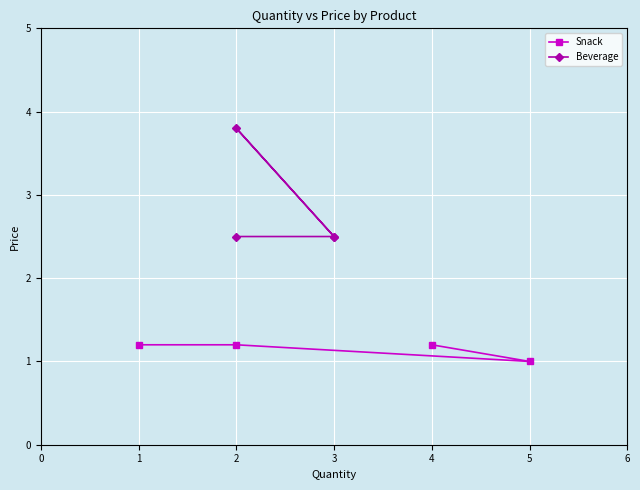

What is the average value of the Beverage series?

2.8